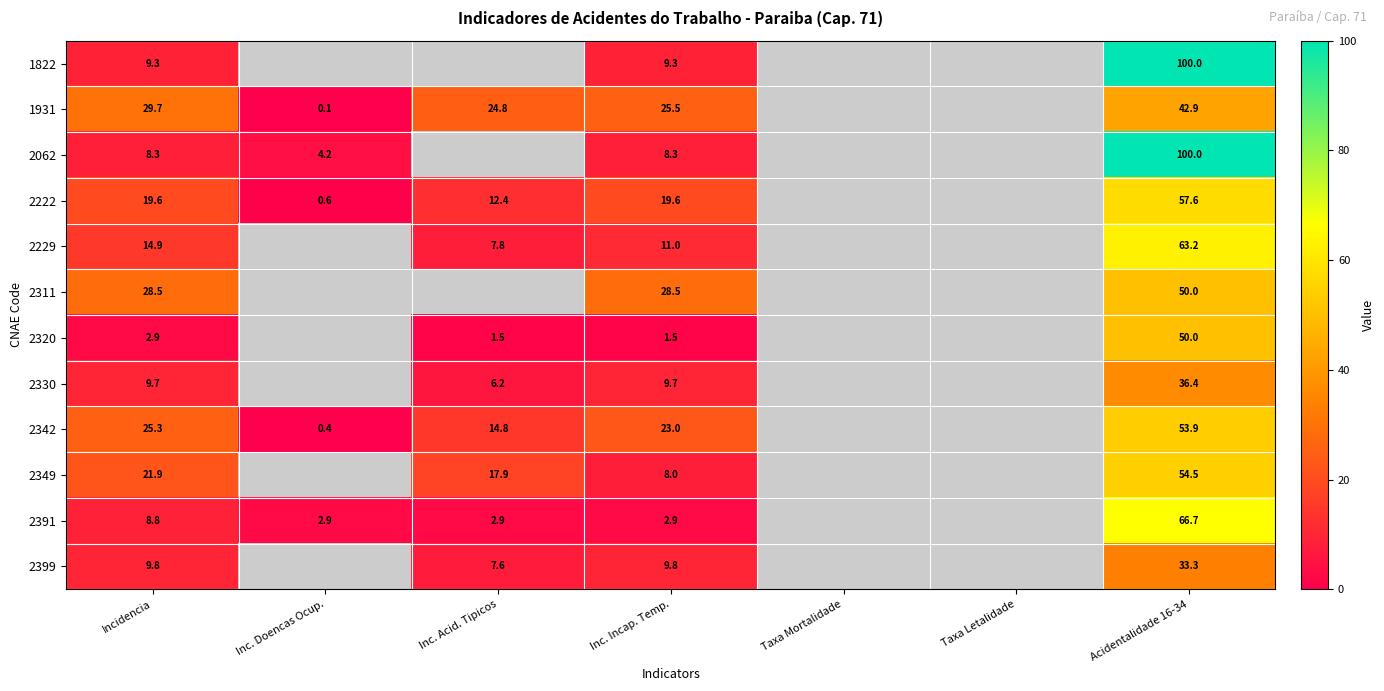

Is the value of 2062 at Incidencia greater than the value of 2391 at Inc. Acid. Tipicos?

Yes